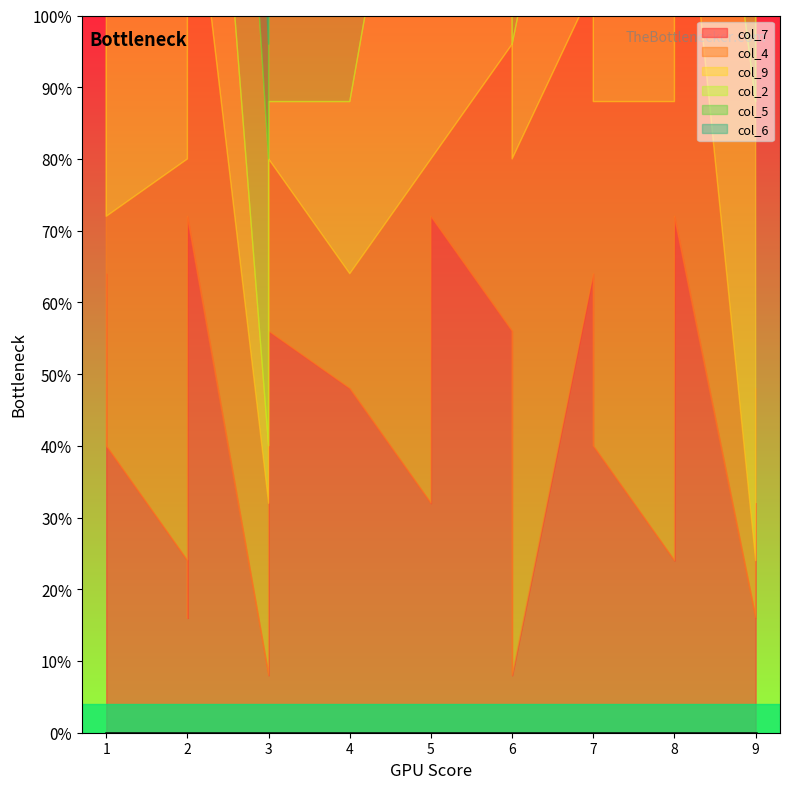

Where is the first local minimum for col_9?

6